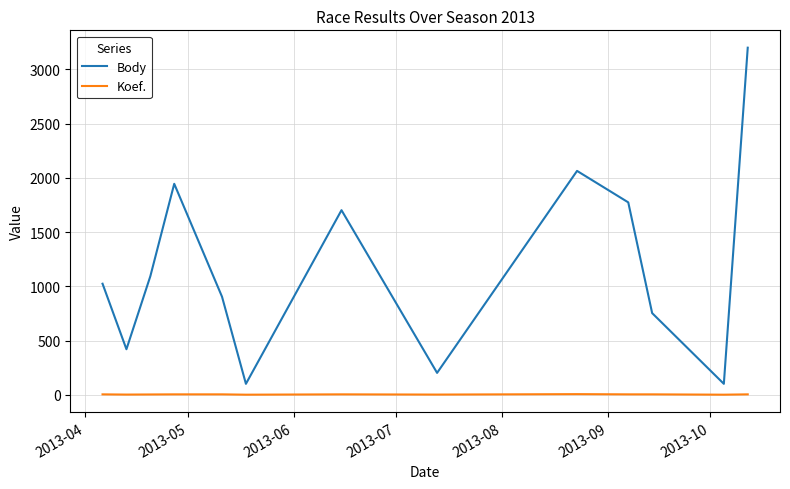

True or false: Koef. and Body intersect in this chart.

False